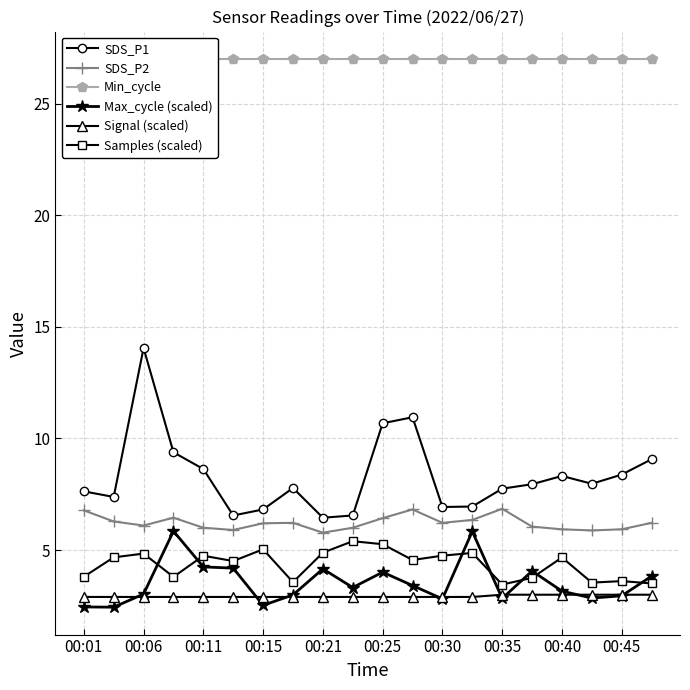

Reading left to right, transcribe all the data shown in this chart.

SDS_P1: 7.6	7.4	14.1	9.4	8.6	6.5	6.8	7.8	6.5	6.5	10.7	10.9	6.9	7.0	7.8	8.0	8.3	8.0	8.4	9.1
SDS_P2: 6.8	6.3	6.1	6.5	6.0	5.9	6.2	6.2	5.8	6.0	6.4	6.8	6.2	6.3	6.8	6.0	5.9	5.9	5.9	6.2
Min_cycle: 27.0	27.0	27.0	27.0	27.0	27.0	27.0	27.0	27.0	27.0	27.0	27.0	27.0	27.0	27.0	27.0	27.0	27.0	27.0	27.0
Max_cycle (scaled): 2.5	2.4	3.0	5.8	4.2	4.2	2.5	3.0	4.2	3.3	4.0	3.4	2.8	5.8	2.8	4.1	3.2	2.8	3.0	3.8
Signal (scaled): 2.9	2.9	2.9	2.9	2.9	2.9	2.9	2.9	2.9	2.9	2.9	2.9	2.9	2.9	3.0	3.0	3.0	3.0	3.0	3.0
Samples (scaled): 3.8	4.7	4.8	3.8	4.7	4.5	5.0	3.6	4.9	5.4	5.3	4.6	4.7	4.9	3.5	3.8	4.7	3.5	3.6	3.5